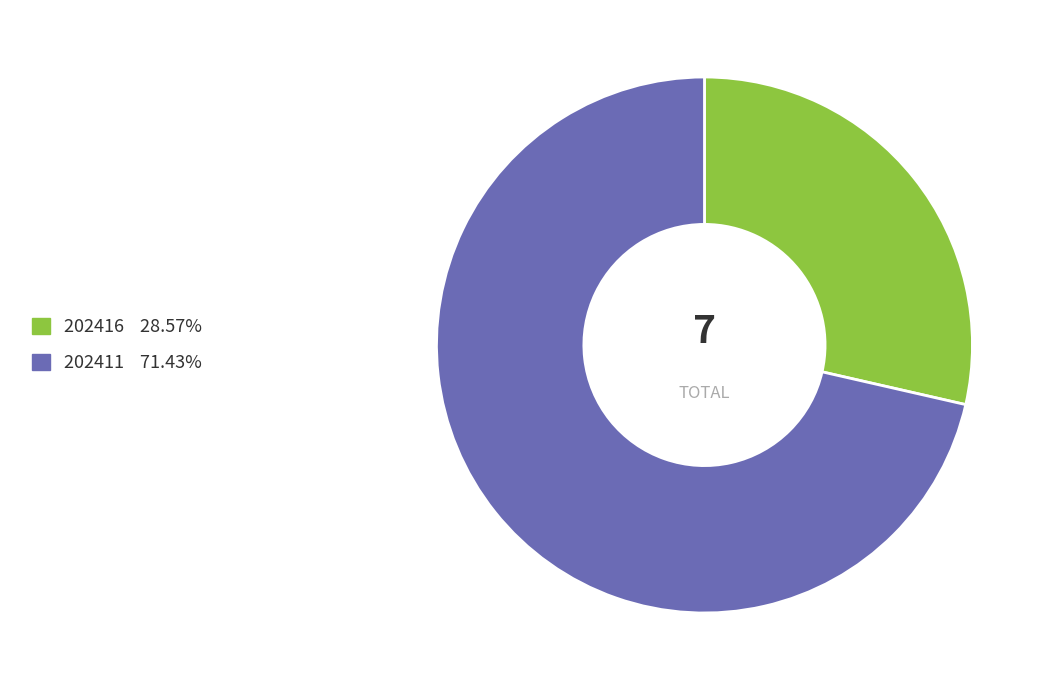

How many segments does this pie chart have?

2